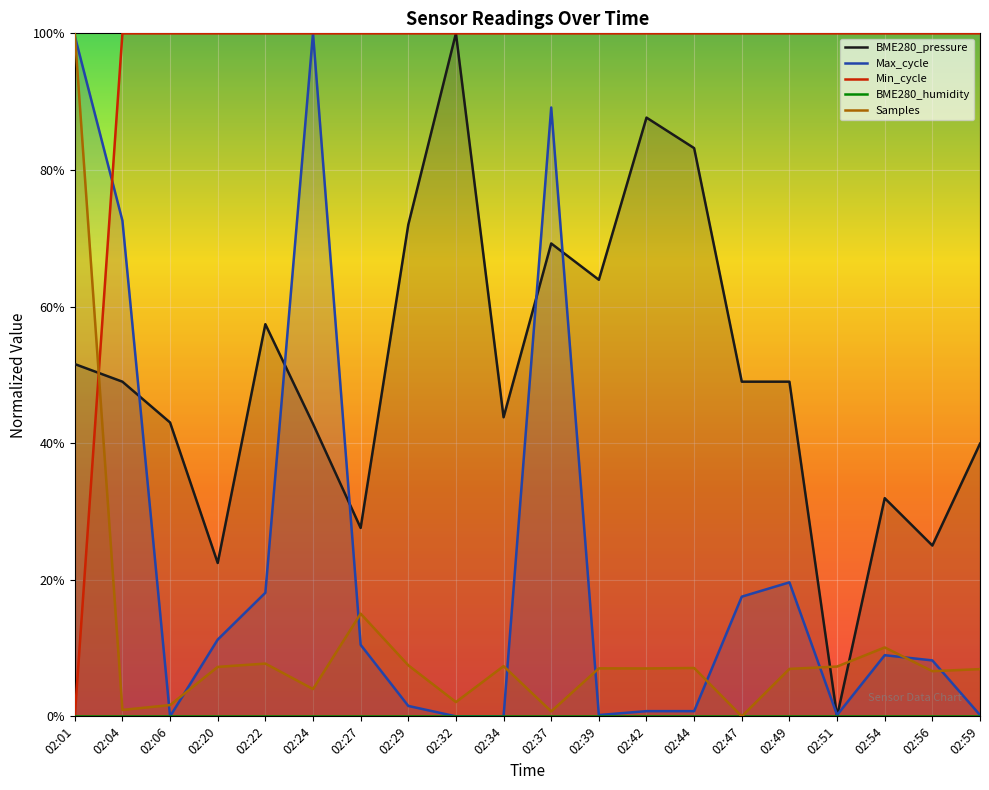

At which category is the sum across all series the highest?

02:37